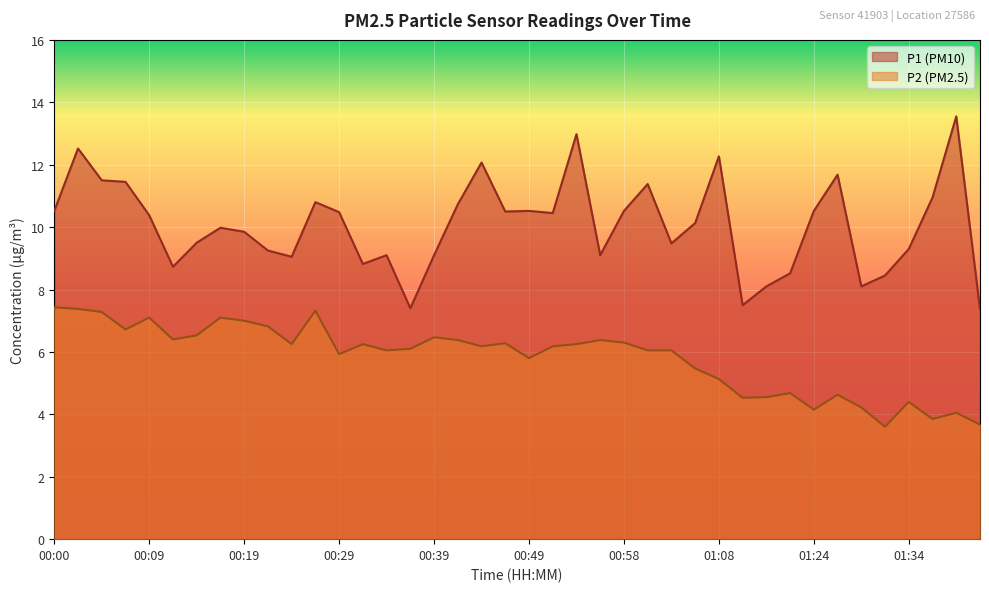

What is the difference between the second highest and minimum values in the P2 series?

3.8